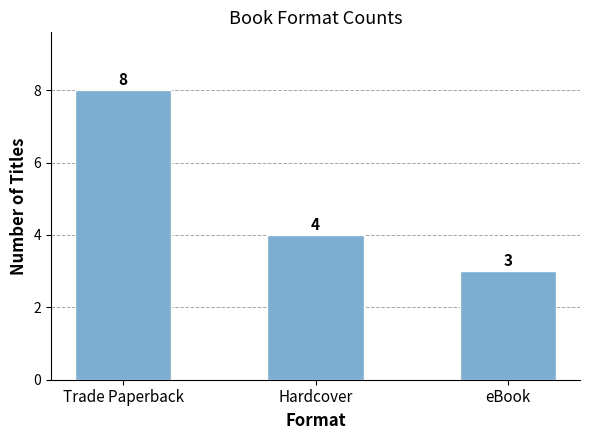

List the labels in order of value, largest first.

Trade Paperback, Hardcover, eBook